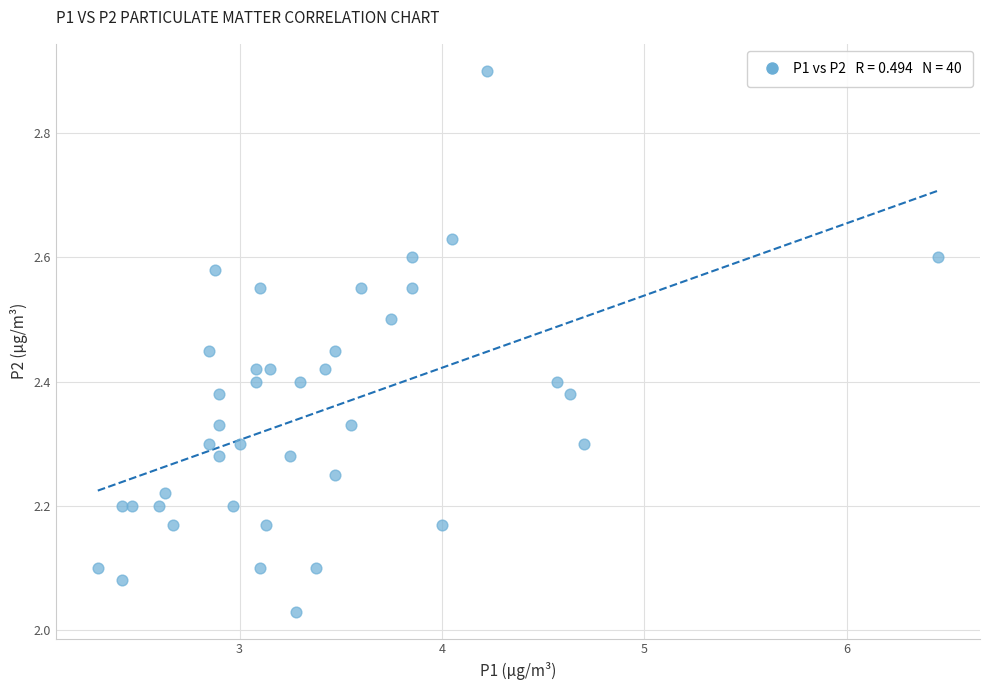

What is the range of Y values (max minus min)?

0.9